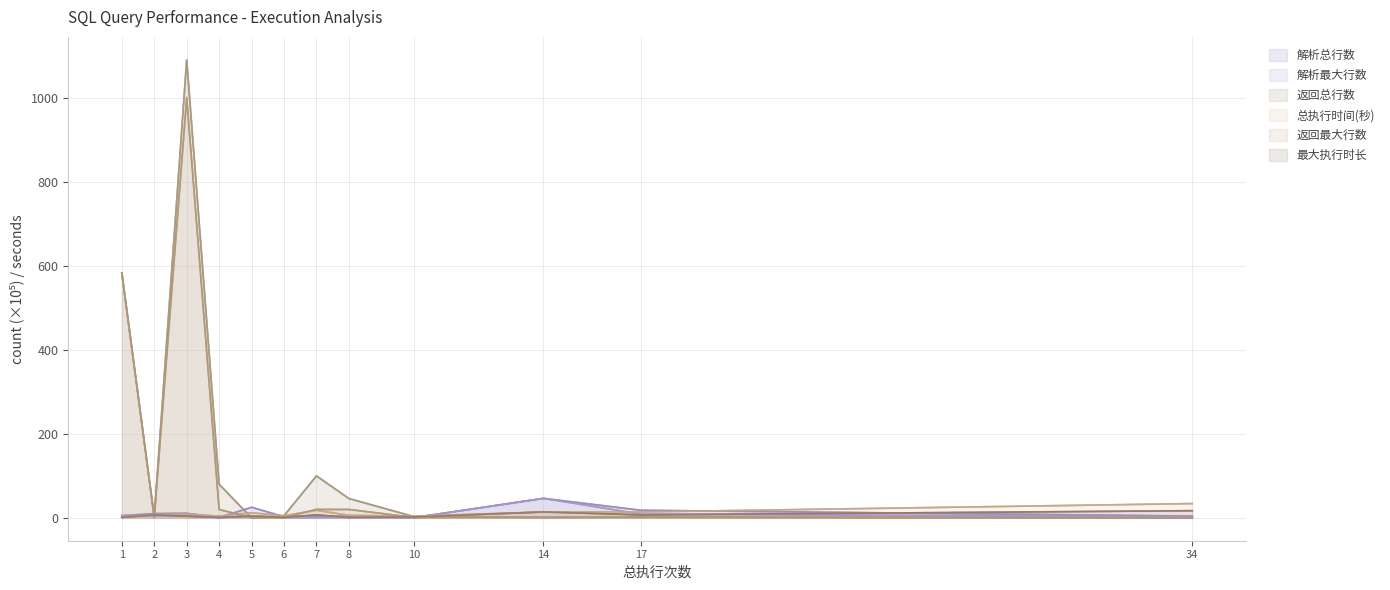

What is the value of the 返回最大行数 point at the 6th from the left?

1.0